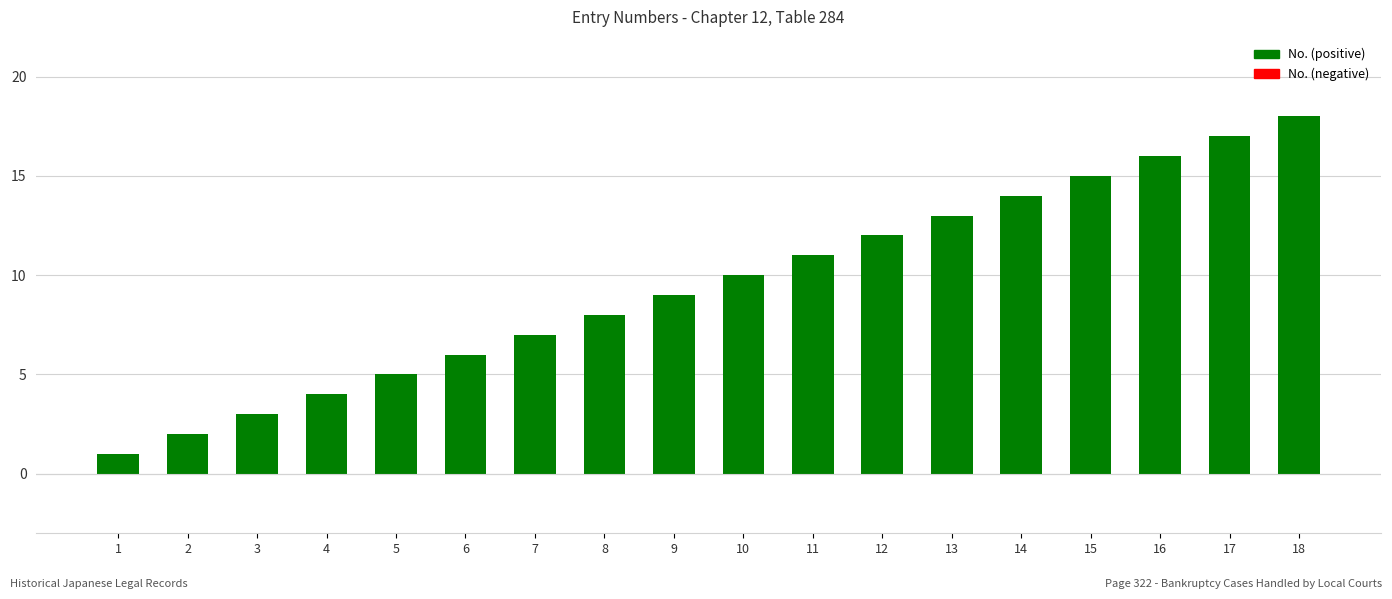

How many distinct data groups are displayed?

1